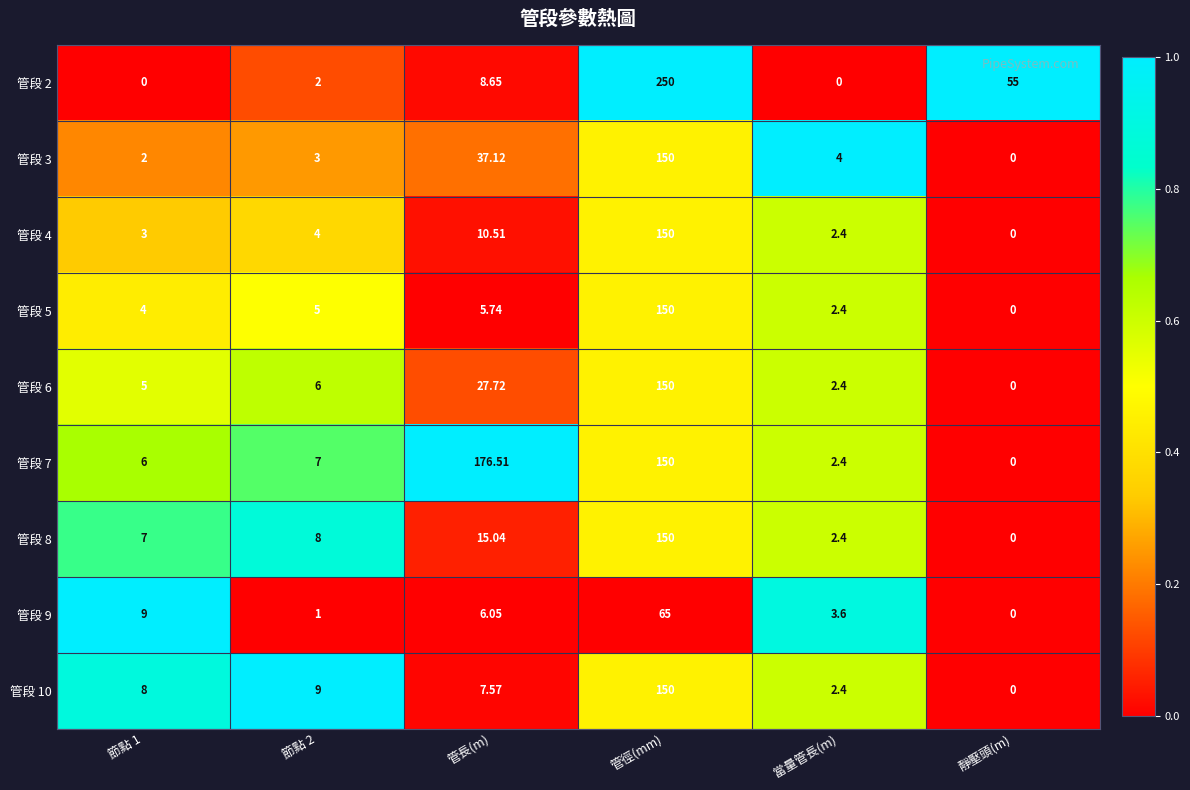

What is the spread (max minus min) of values at 管徑(mm)?

185.0